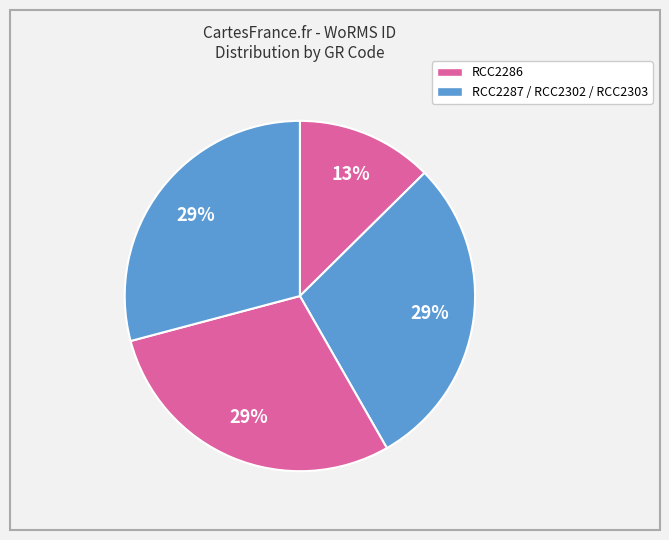

What is the smallest slice in the pie chart?

RCC2286